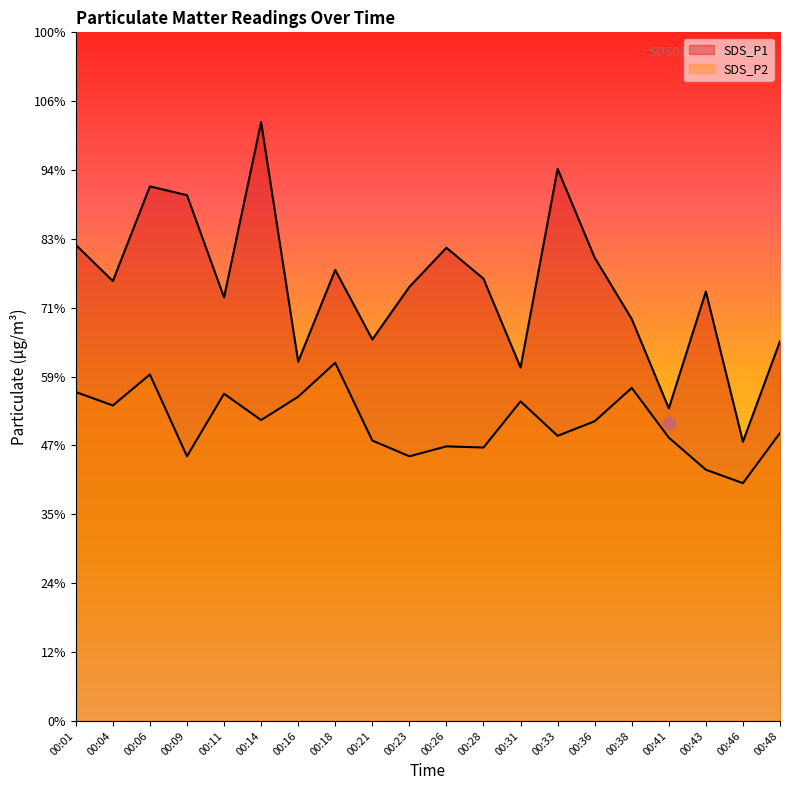

At how many categories does at least one series exceed 4?

20